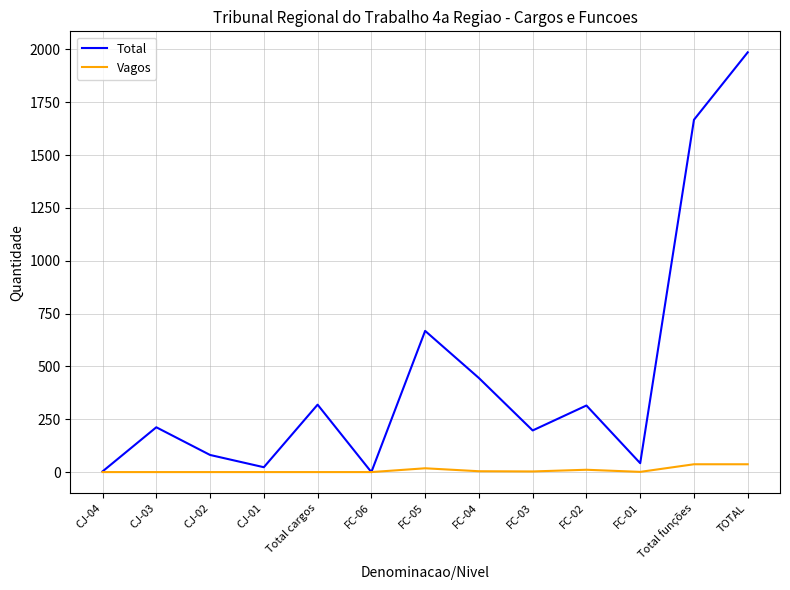

Rank the series by their average value, from lowest to highest.

Vagos, Total